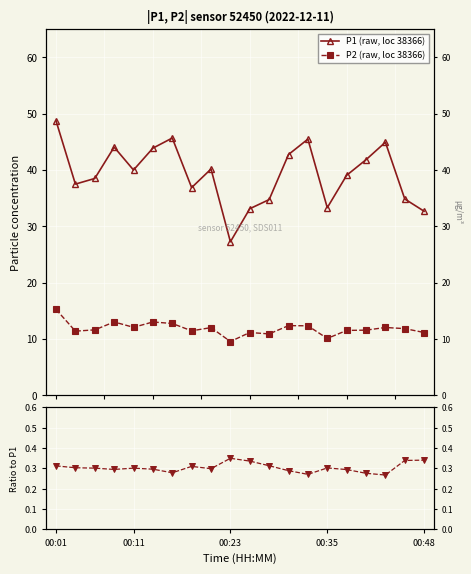

Which series has the largest range (max minus min)?

P1 (raw, loc 38366)